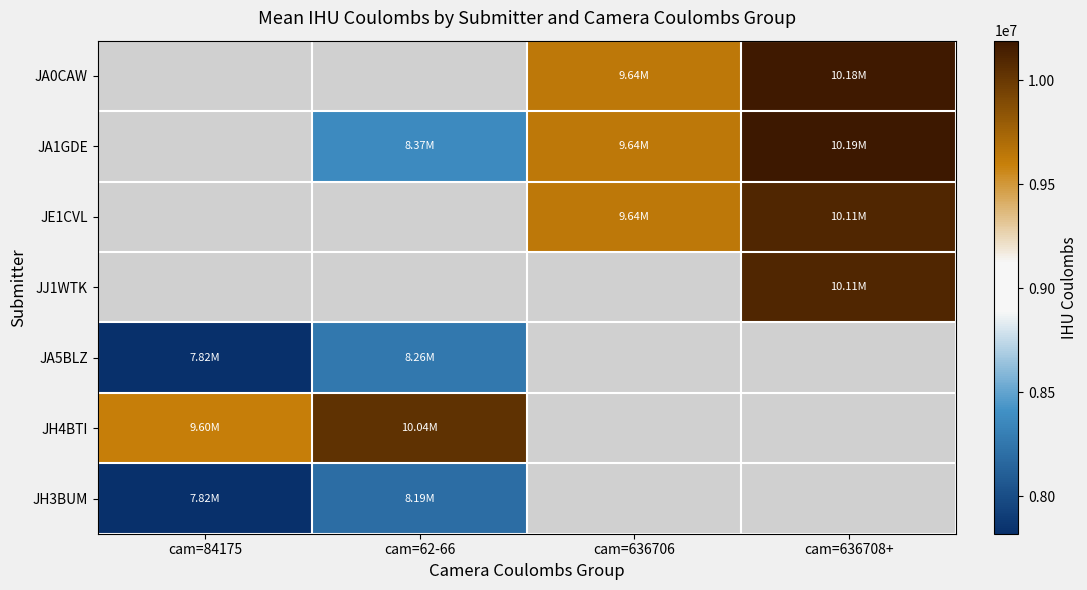

True or false: JA1GDE has a value of 17148617.1 at cam=636708+.

False